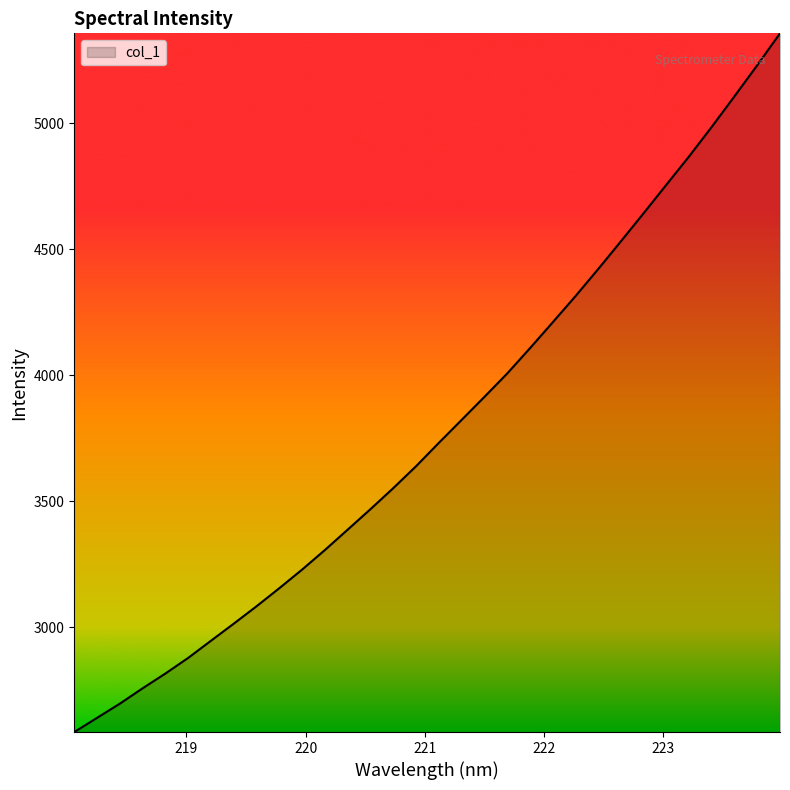

Does the chart have visible grid lines?

No